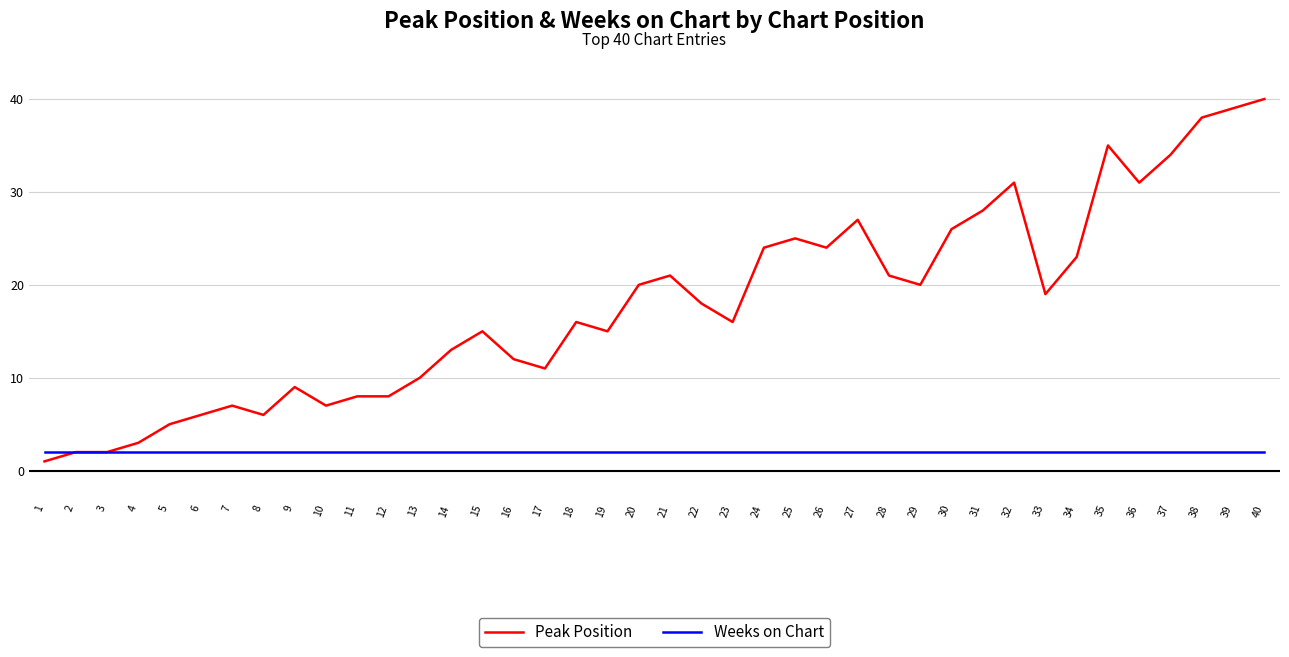

What are all the series names shown in the legend?

Peak Position, Weeks on Chart